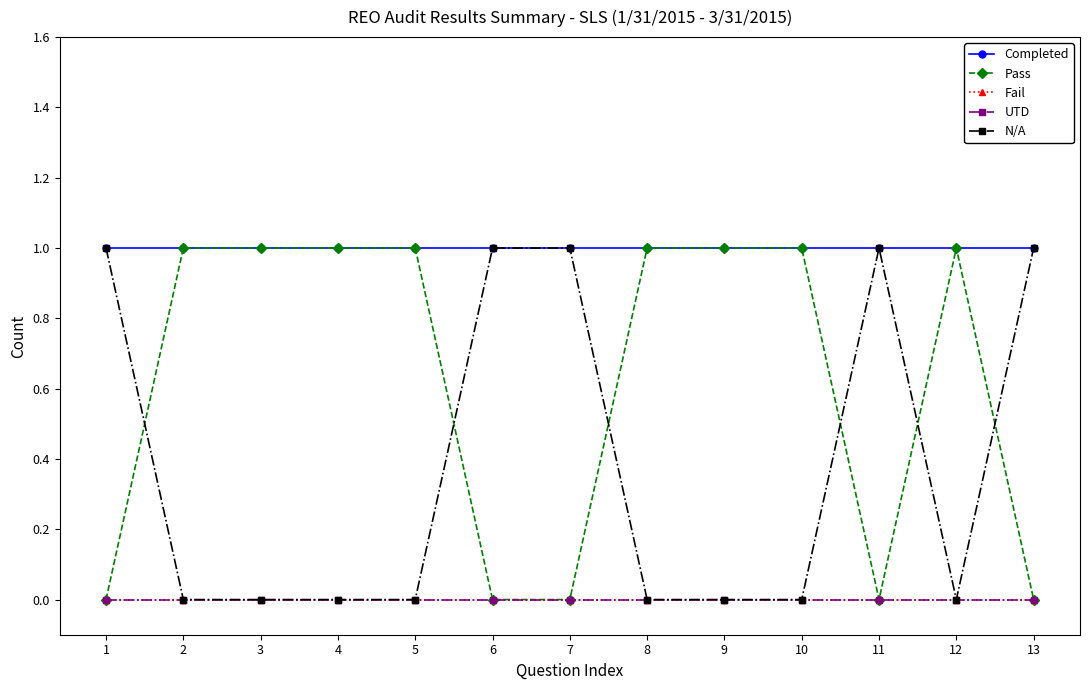

Which series has the largest total across all categories?

Completed